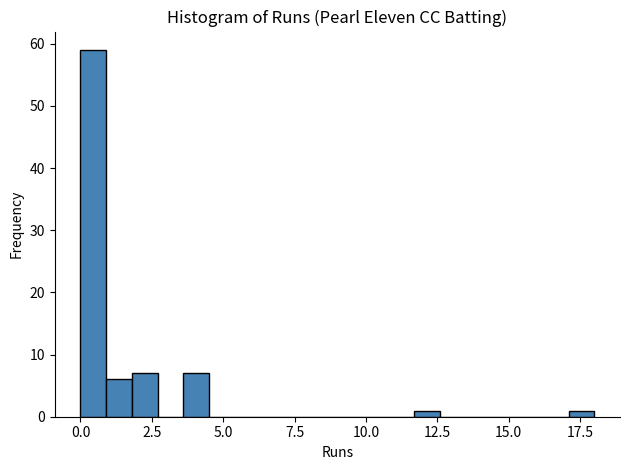

Read against the x-axis, roughly where is the centre of the tallest bar?

0.5